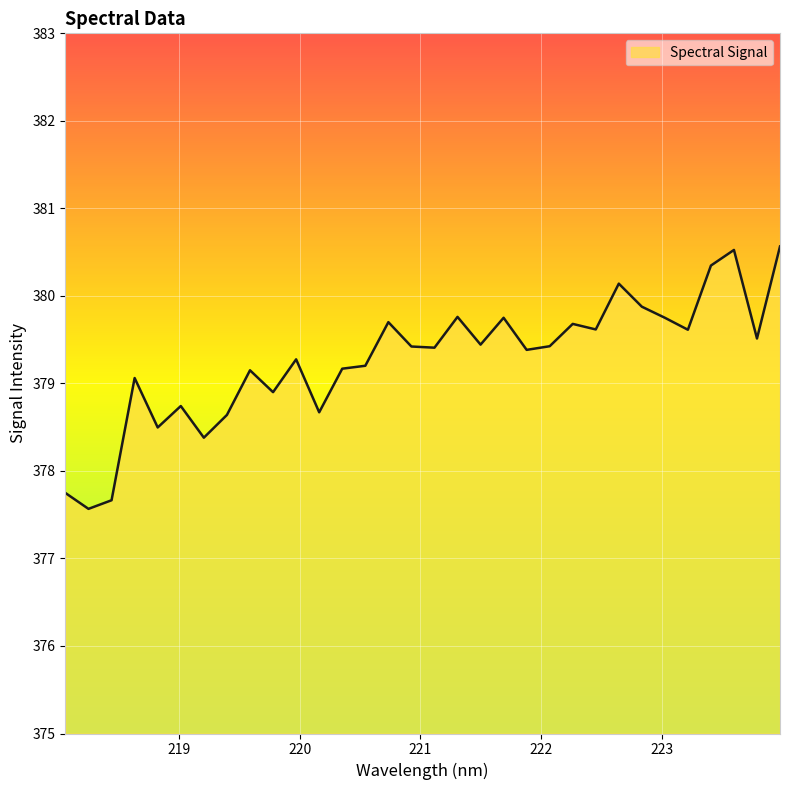

How many lines are shown in the chart?

1